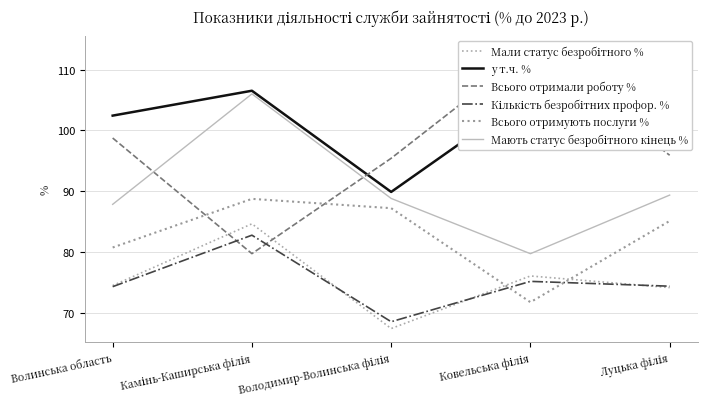

What is the spread (max minus min) of values at Ковельська філія?

41.5